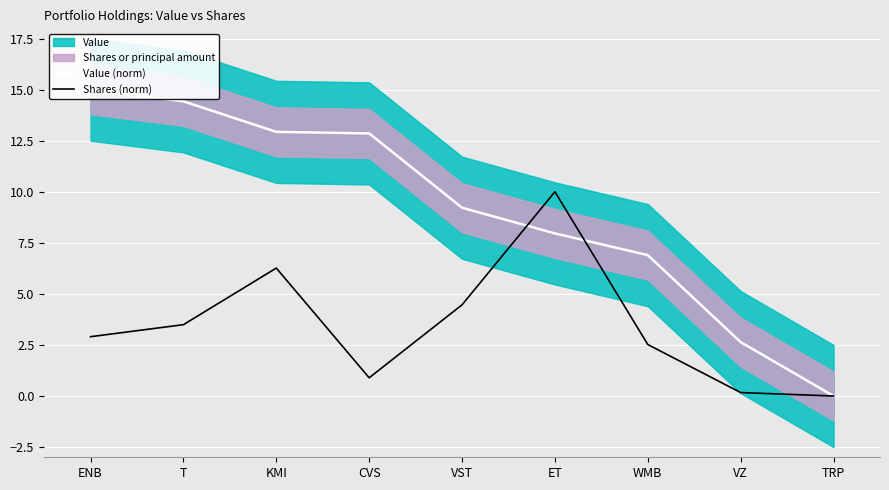

What is the approximate value of Shares (norm) at VST?

4.5